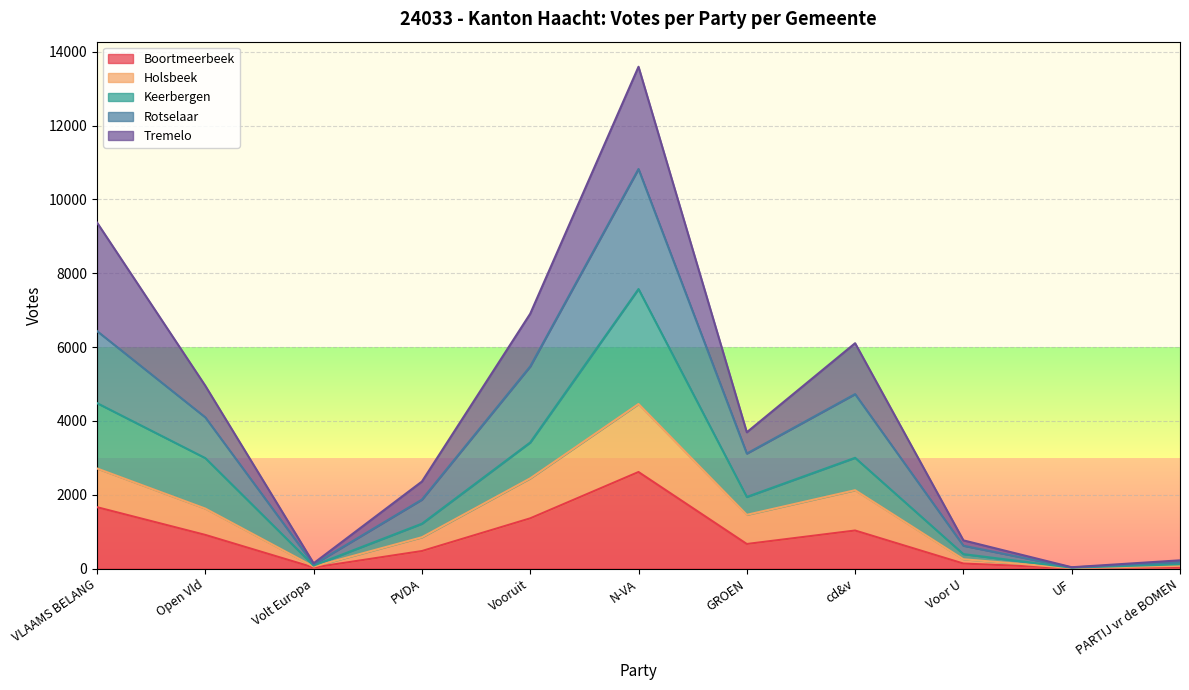

Between N-VA and GROEN, which is larger?

N-VA